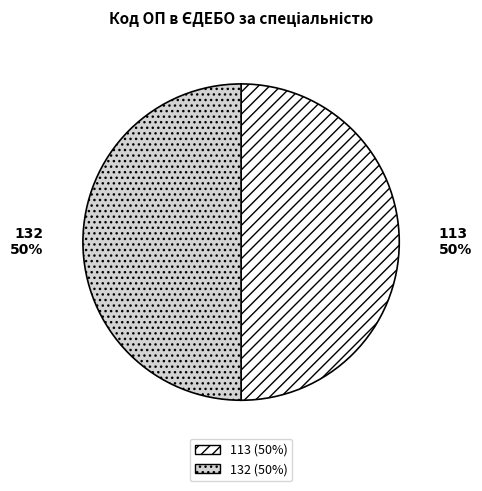

What percentage is the 113 slice, to the nearest percent?

50%